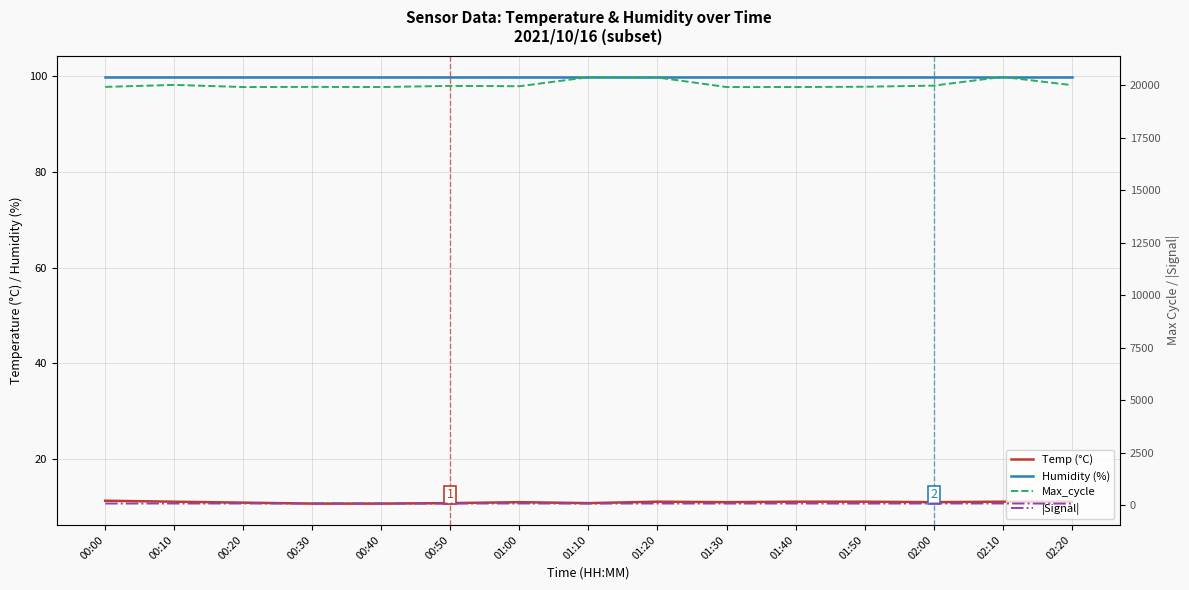

Which series has the widest spread of values?

Max_cycle